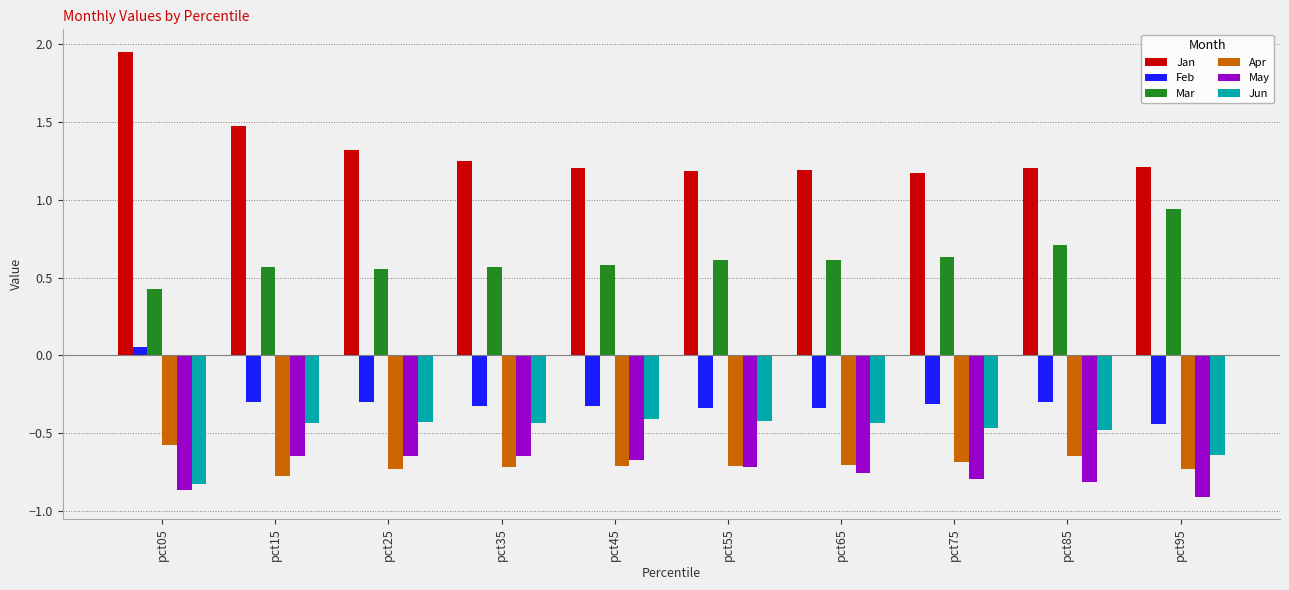

What is the sum of all Jun values?

-5.0